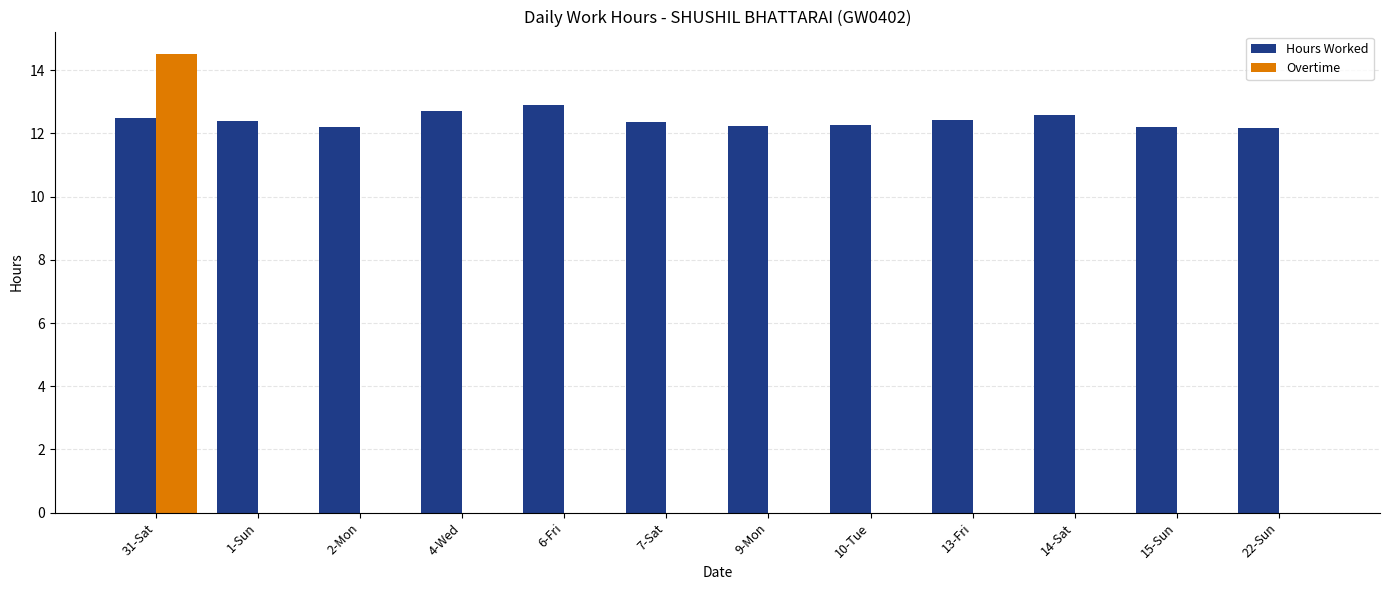

Which series has the largest total across all categories?

Hours Worked